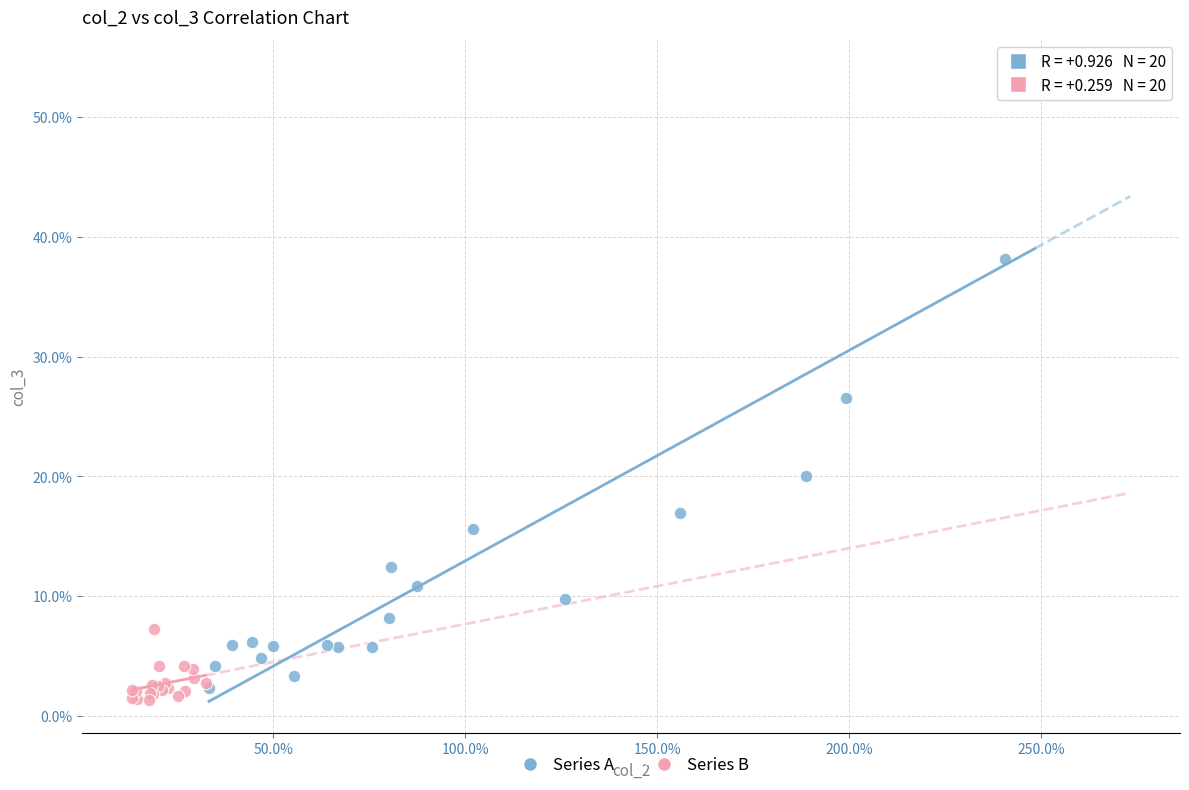

What are all the series names shown in the legend?

Series A, Series B